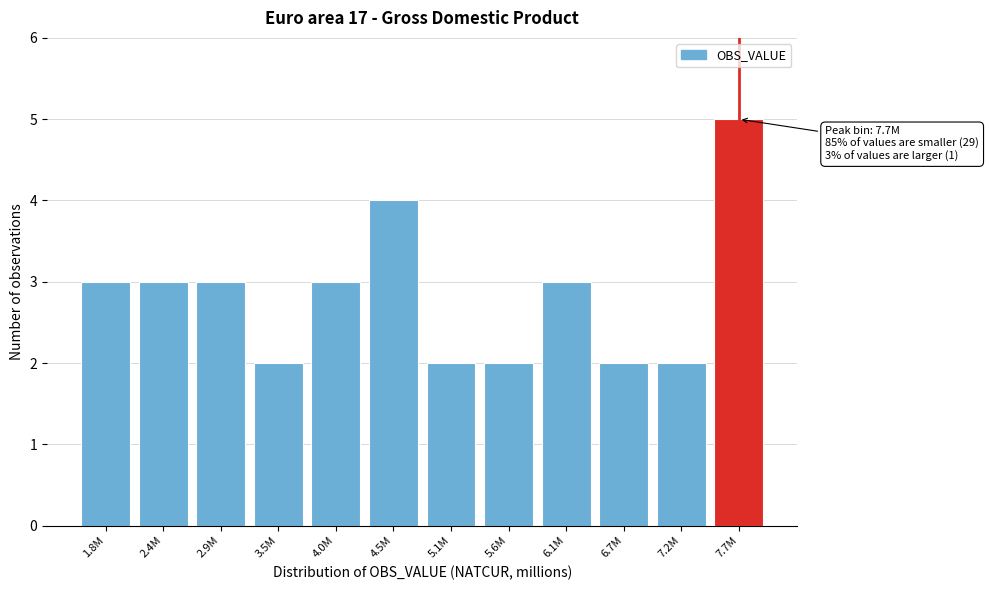

Reading right to left, list all the values displayed in this chart.

5	2	2	3	2	2	4	3	2	3	3	3